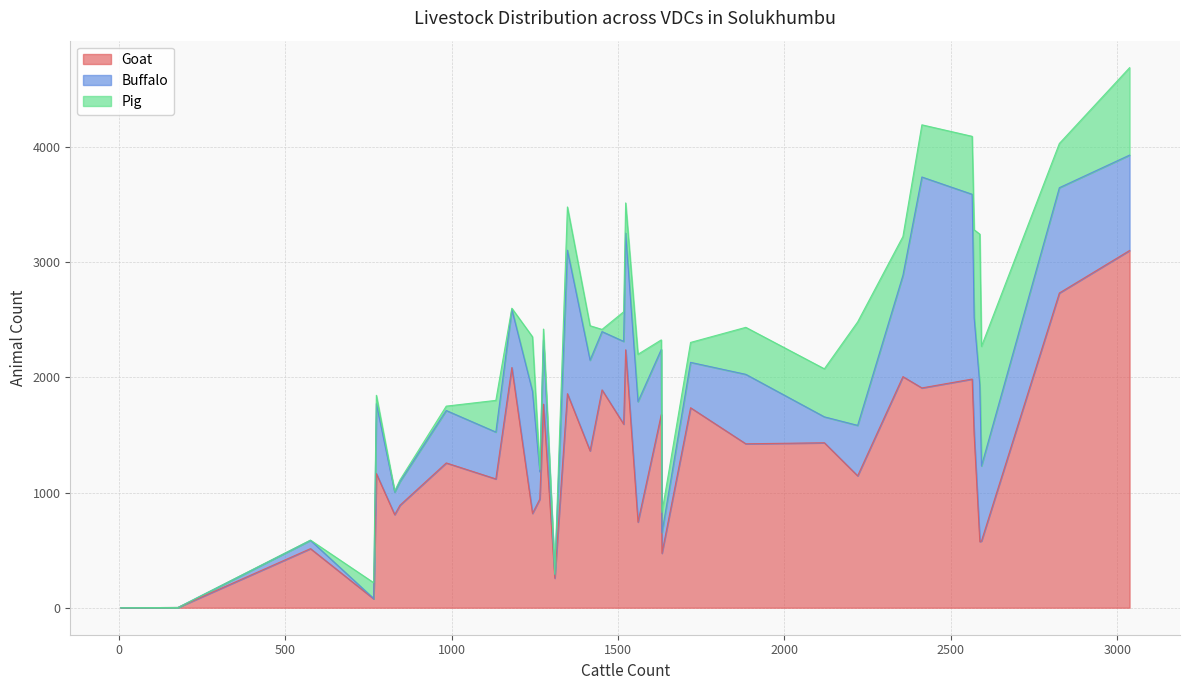

The Goat series shows 473 at Takasindu. True or false?

True